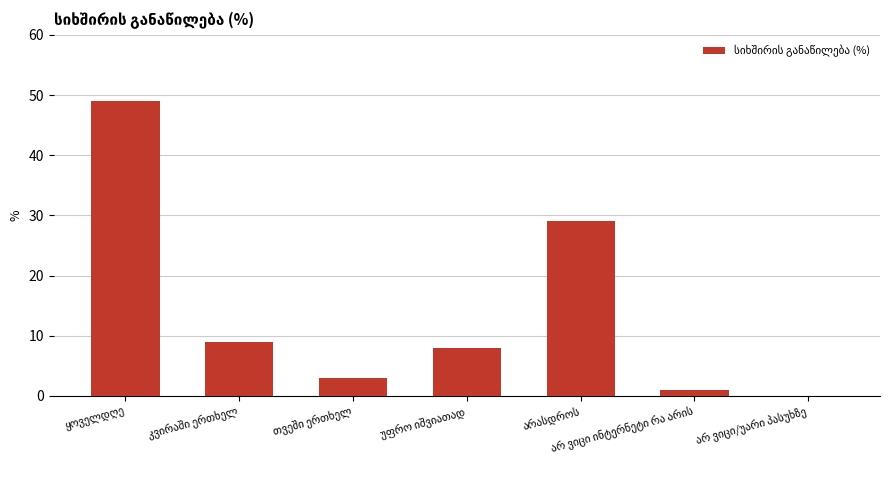

Reading left to right, extract all data points from this chart.

49	9	3	8	29	1	0